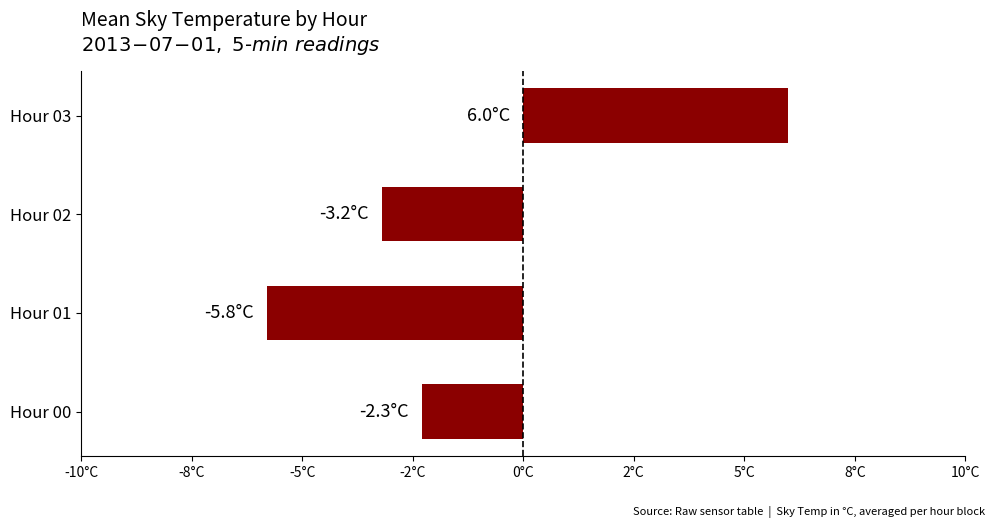

At which label is the value closest to 0?

Hour 00